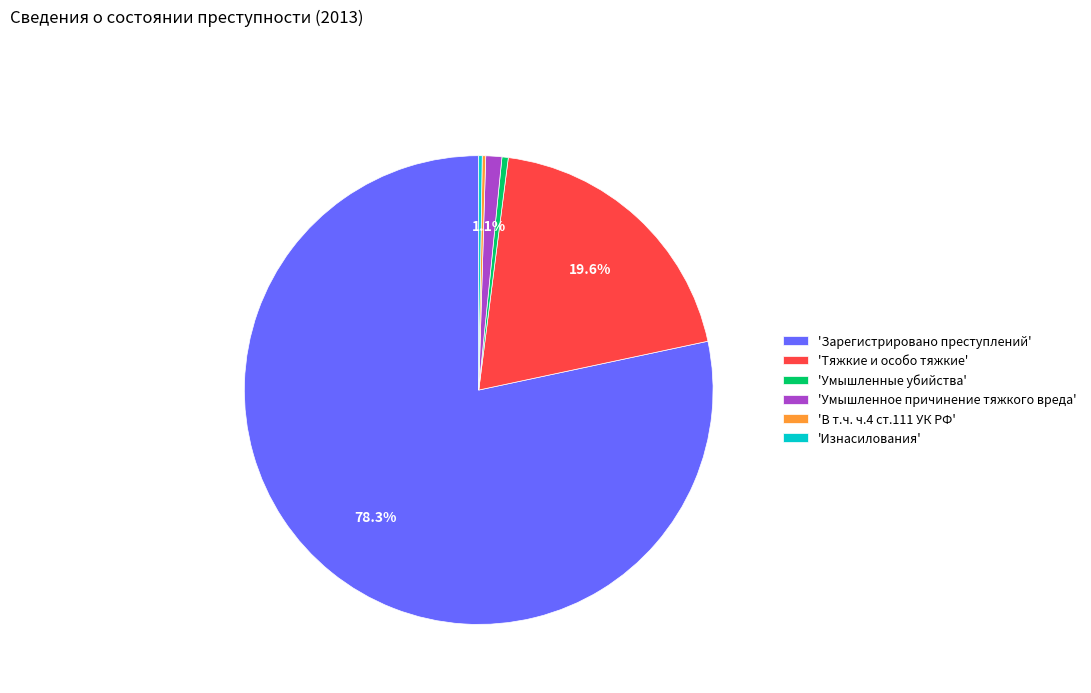

To the nearest percent, what is the difference between the largest and smallest slice percentages?

78%